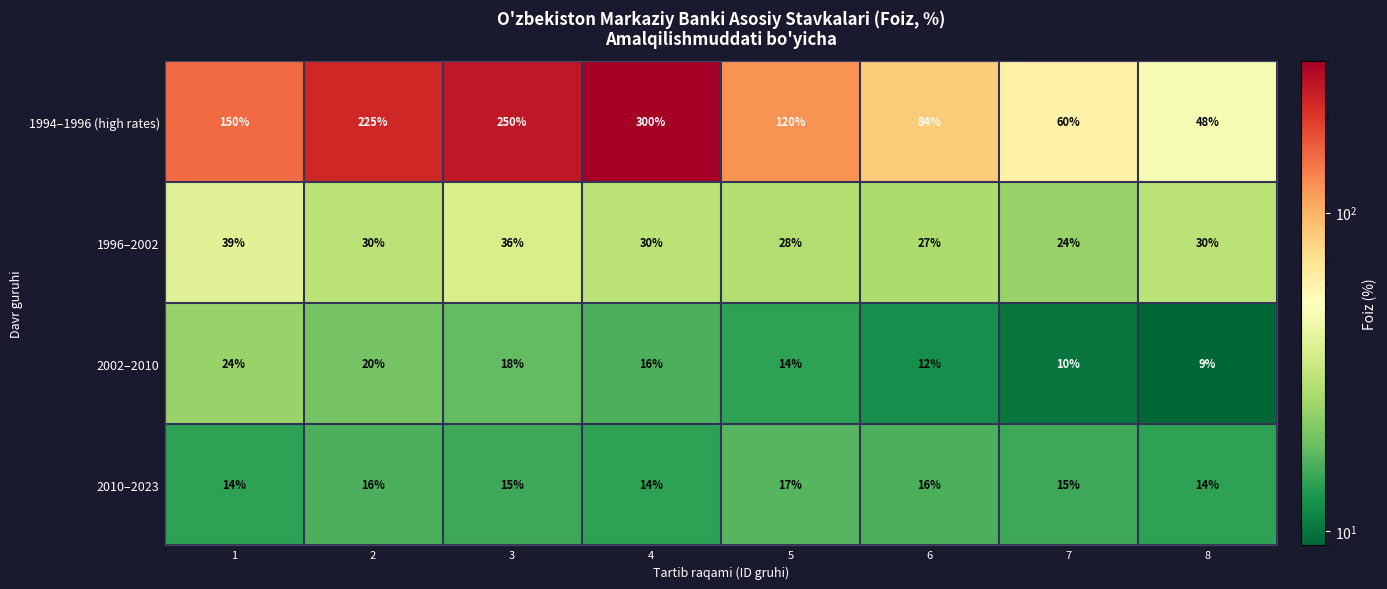

What is the approximate value of 2010–2023 at 6?

16